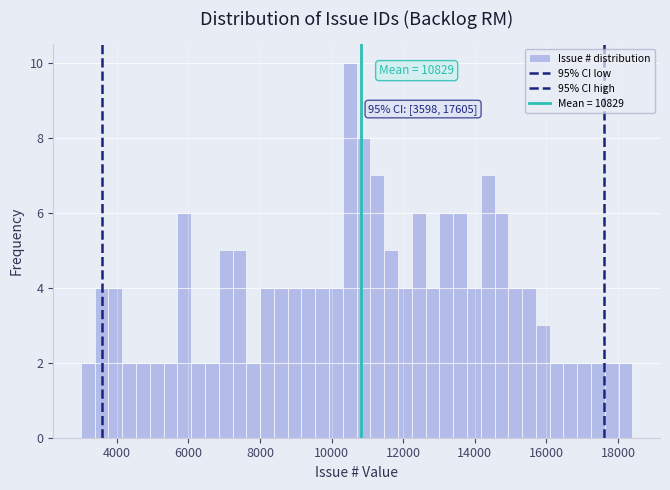

Around what value on the x-axis is the tallest bar? Give the approximate position of its centre, as read against the axis.

10600